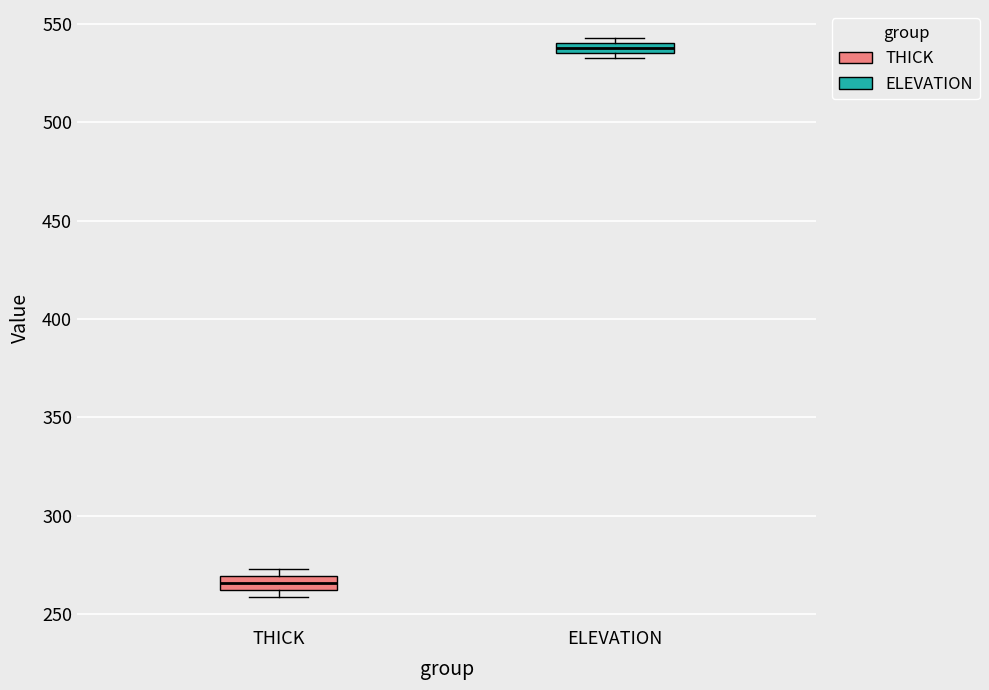

Which box's median line is the highest?

ELEVATION